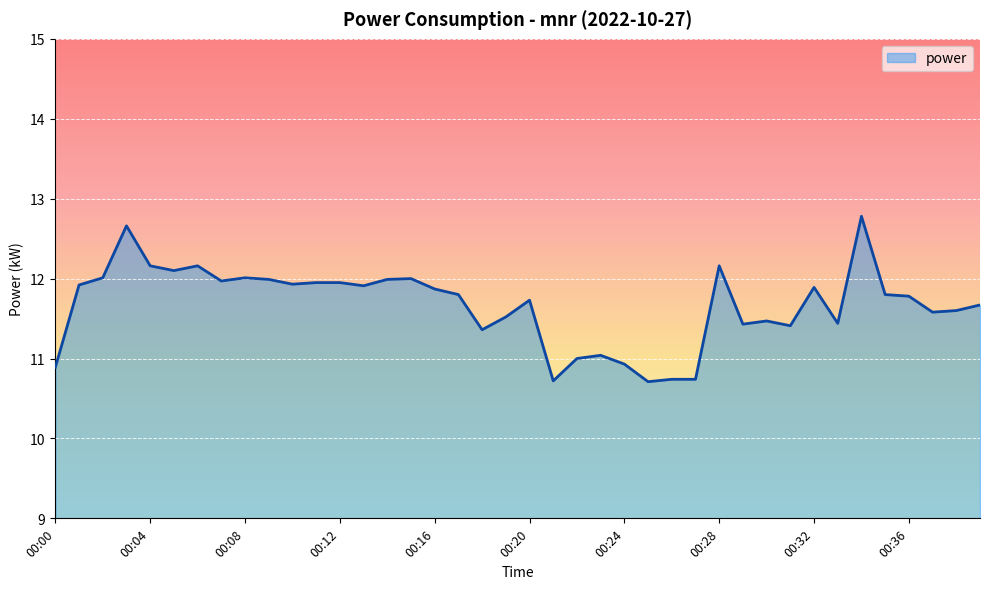

What is the smallest value displayed?

10.7